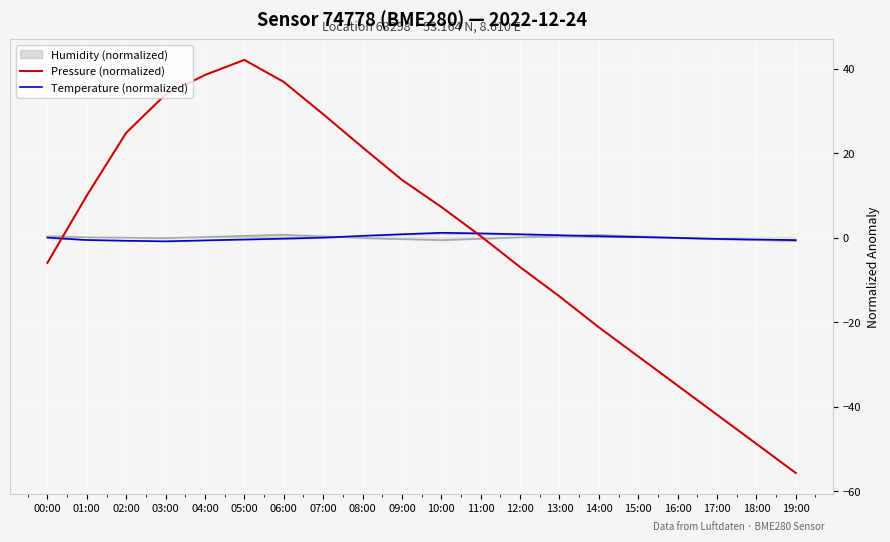

Reading left to right, list all the values displayed in this chart.

Pressure (normalized): -6.0	9.9	24.8	33.9	38.5	42.0	36.8	29.2	21.3	13.7	7.2	0.3	-7.0	-13.9	-21.2	-28.1	-35.0	-41.9	-48.8	-55.7
Temperature (normalized): -0.0	-0.6	-0.7	-0.9	-0.7	-0.5	-0.3	-0.0	0.4	0.8	1.1	1.0	0.8	0.6	0.3	0.1	-0.1	-0.3	-0.5	-0.6